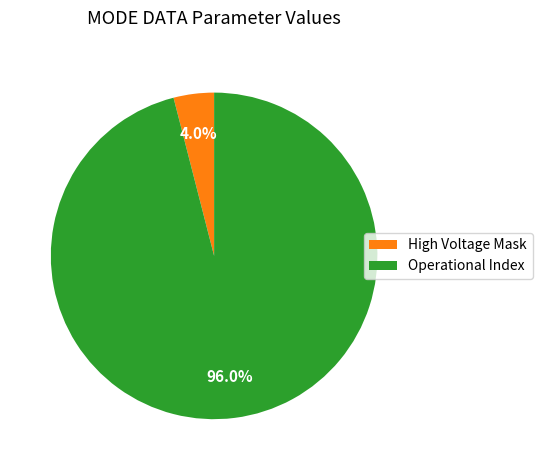

Count the number of slices in the pie.

2